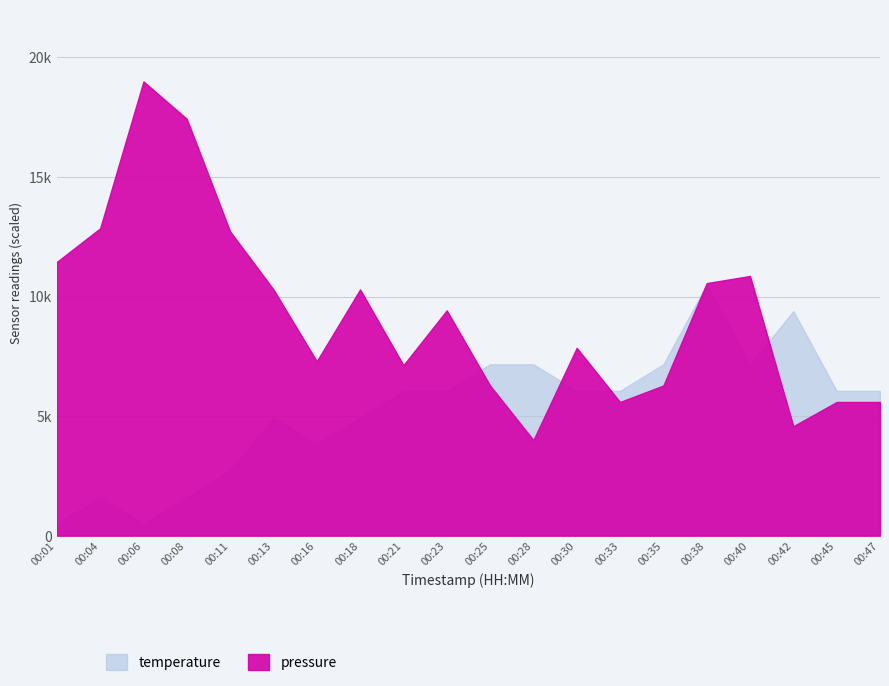

What is the highest value of the pressure series?

19000.0